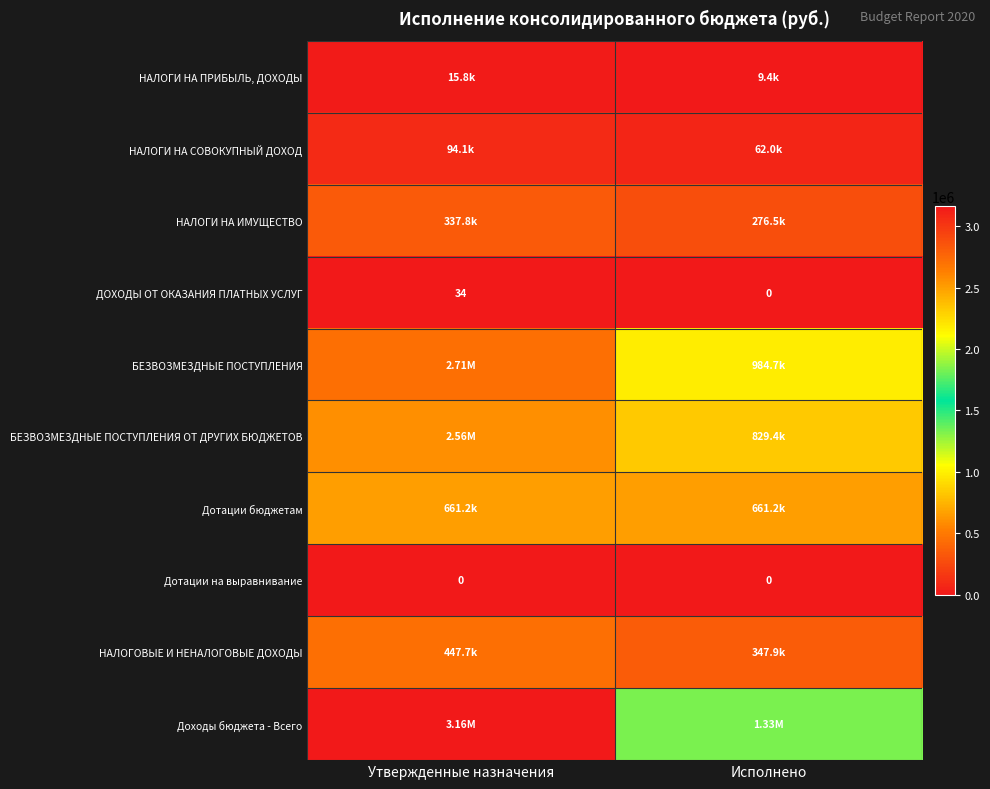

What is the total value across all series at Утвержденные назначения?

9993369.0